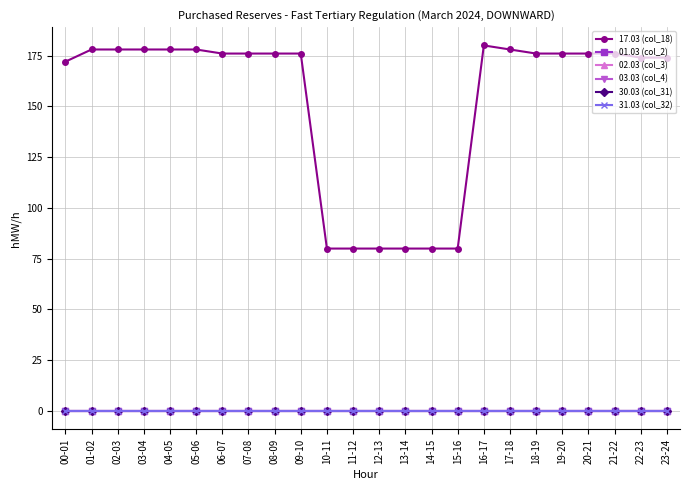

Reading left to right, what are all the values shown in this chart?

17.03 (col_18): 00-01=172	01-02=178	02-03=178	03-04=178	04-05=178	05-06=178	06-07=176	07-08=176	08-09=176	09-10=176	10-11=80	11-12=80	12-13=80	13-14=80	14-15=80	15-16=80	16-17=180	17-18=178	18-19=176	19-20=176	20-21=176	21-22=176	22-23=174	23-24=174
01.03 (col_2): 00-01=0	01-02=0	02-03=0	03-04=0	04-05=0	05-06=0	06-07=0	07-08=0	08-09=0	09-10=0	10-11=0	11-12=0	12-13=0	13-14=0	14-15=0	15-16=0	16-17=0	17-18=0	18-19=0	19-20=0	20-21=0	21-22=0	22-23=0	23-24=0
02.03 (col_3): 00-01=0	01-02=0	02-03=0	03-04=0	04-05=0	05-06=0	06-07=0	07-08=0	08-09=0	09-10=0	10-11=0	11-12=0	12-13=0	13-14=0	14-15=0	15-16=0	16-17=0	17-18=0	18-19=0	19-20=0	20-21=0	21-22=0	22-23=0	23-24=0
03.03 (col_4): 00-01=0	01-02=0	02-03=0	03-04=0	04-05=0	05-06=0	06-07=0	07-08=0	08-09=0	09-10=0	10-11=0	11-12=0	12-13=0	13-14=0	14-15=0	15-16=0	16-17=0	17-18=0	18-19=0	19-20=0	20-21=0	21-22=0	22-23=0	23-24=0
30.03 (col_31): 00-01=0	01-02=0	02-03=0	03-04=0	04-05=0	05-06=0	06-07=0	07-08=0	08-09=0	09-10=0	10-11=0	11-12=0	12-13=0	13-14=0	14-15=0	15-16=0	16-17=0	17-18=0	18-19=0	19-20=0	20-21=0	21-22=0	22-23=0	23-24=0
31.03 (col_32): 00-01=0	01-02=0	02-03=0	03-04=0	04-05=0	05-06=0	06-07=0	07-08=0	08-09=0	09-10=0	10-11=0	11-12=0	12-13=0	13-14=0	14-15=0	15-16=0	16-17=0	17-18=0	18-19=0	19-20=0	20-21=0	21-22=0	22-23=0	23-24=0